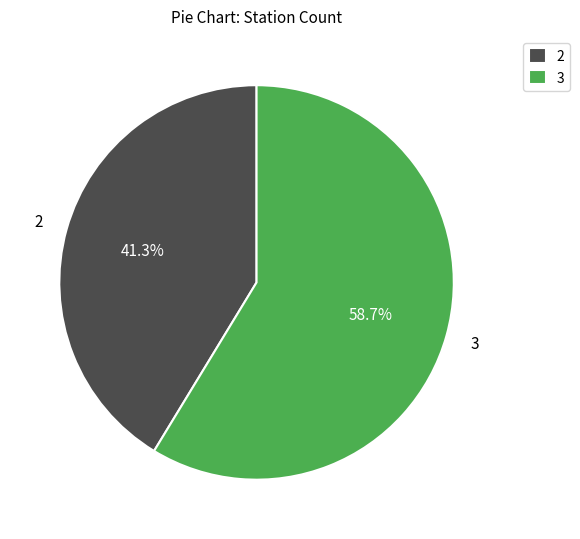

Which slice is the smallest?

2